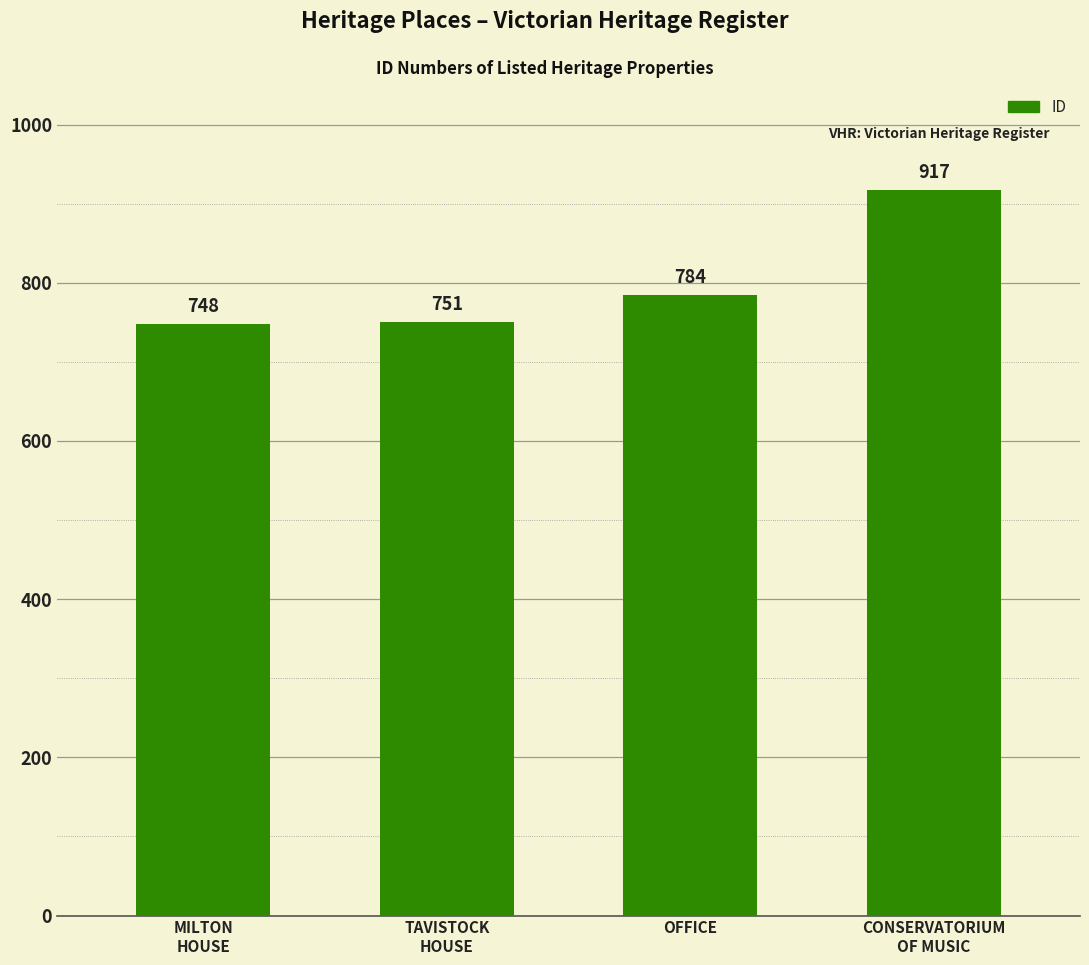

What is the sum of all values?

3200